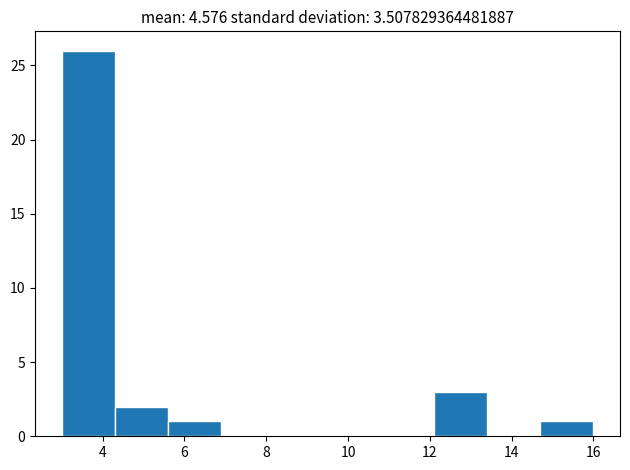

Reading left to right, transcribe this chart: for each bar, give the range it covers on the x-axis and its height. Neither the bar edges nor the heights are printed on the chart, so give them approximately, as read against the axes.

3.0 to 4.3: 26
4.3 to 5.6: 2
5.6 to 6.9: 1
6.9 to 8.2: 0
8.2 to 9.5: 0
9.5 to 10.8: 0
10.8 to 12.1: 0
12.1 to 13.4: 3
13.4 to 14.7: 0
14.7 to 16.0: 1